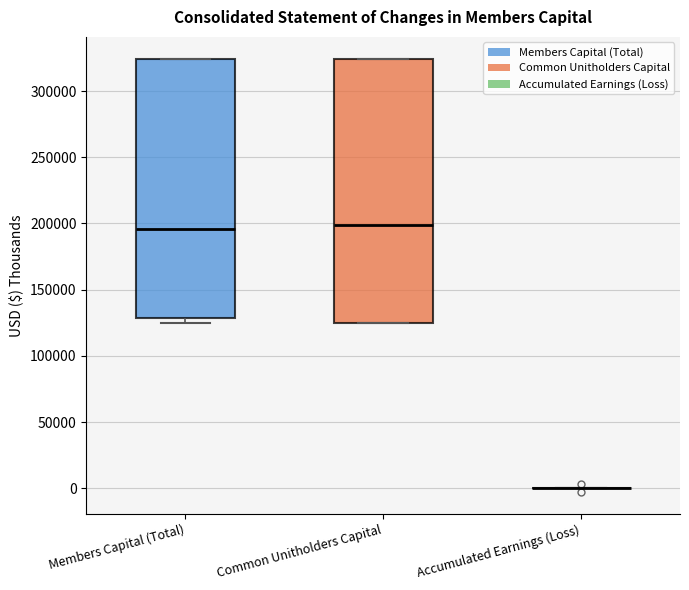

Reading left to right, read every box against the y-axis: the position of its median line, the range the box covers, and the ends of its whiskers. The values are not printed on the chart, so give them approximately, as read against the axis.

Members Capital (Total): median 195000, box 130000 to 325000, whiskers 125000 to 325000
Common Unitholders Capital: median 200000, box 125000 to 325000, whiskers 125000 to 325000
Accumulated Earnings (Loss): box collapsed to a line at 0, whiskers 0 to 0